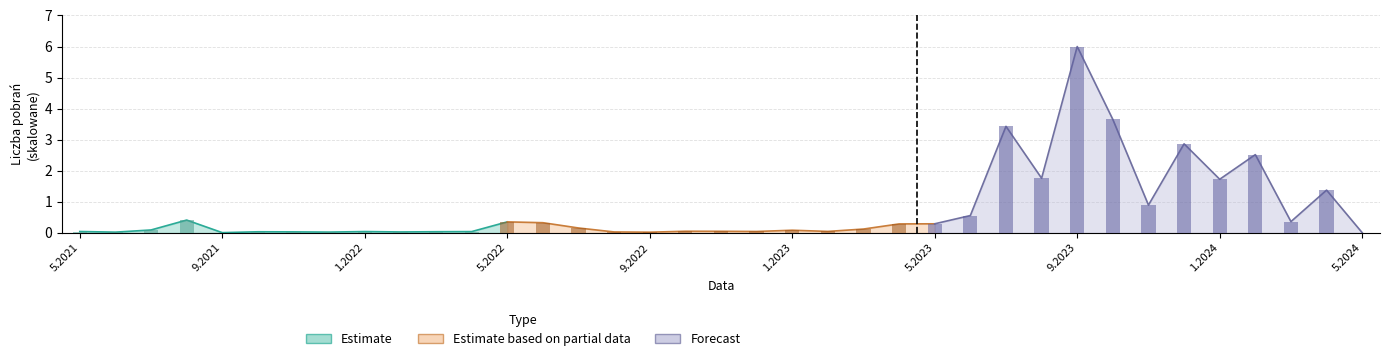

How many categories are shown in the chart?

37